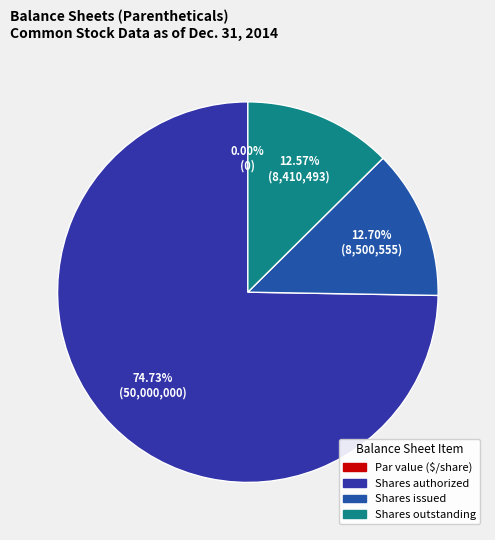

Which category has the biggest portion of the pie?

Common stock, shares authorized